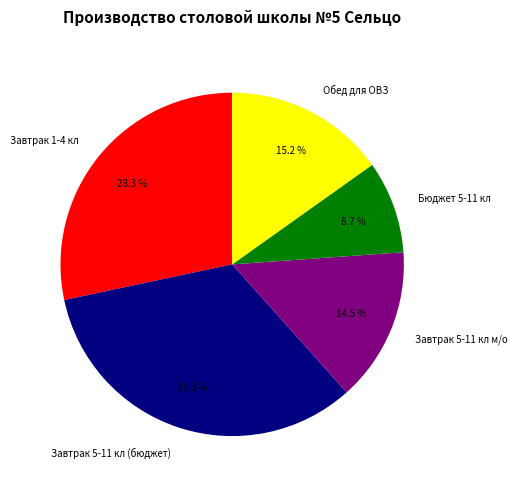

Is there any slice that represents more than half of the pie?

No